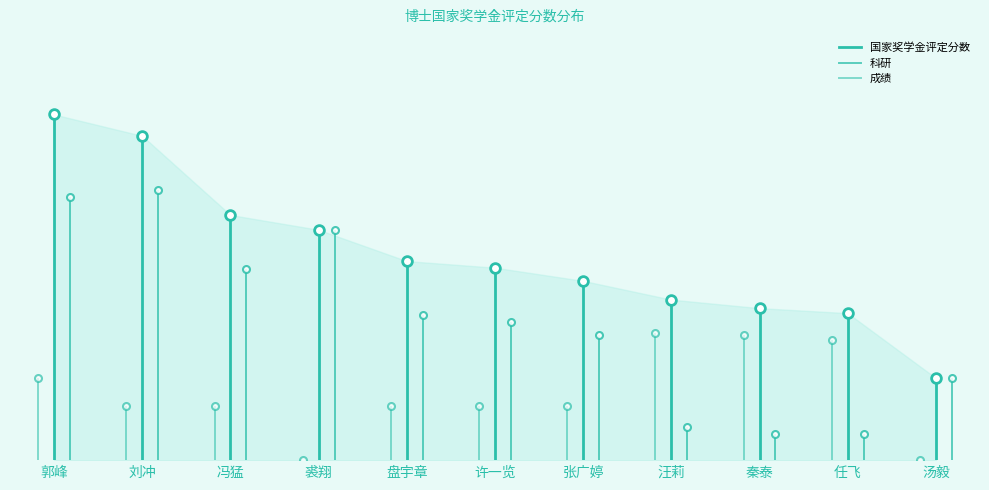

Rank the categories by 科研 value from highest to lowest.

刘冲, 郭峰, 裘翔, 冯猛, 盘宇章, 许一览, 张广婷, 汤毅, 汪莉, 秦泰, 任飞